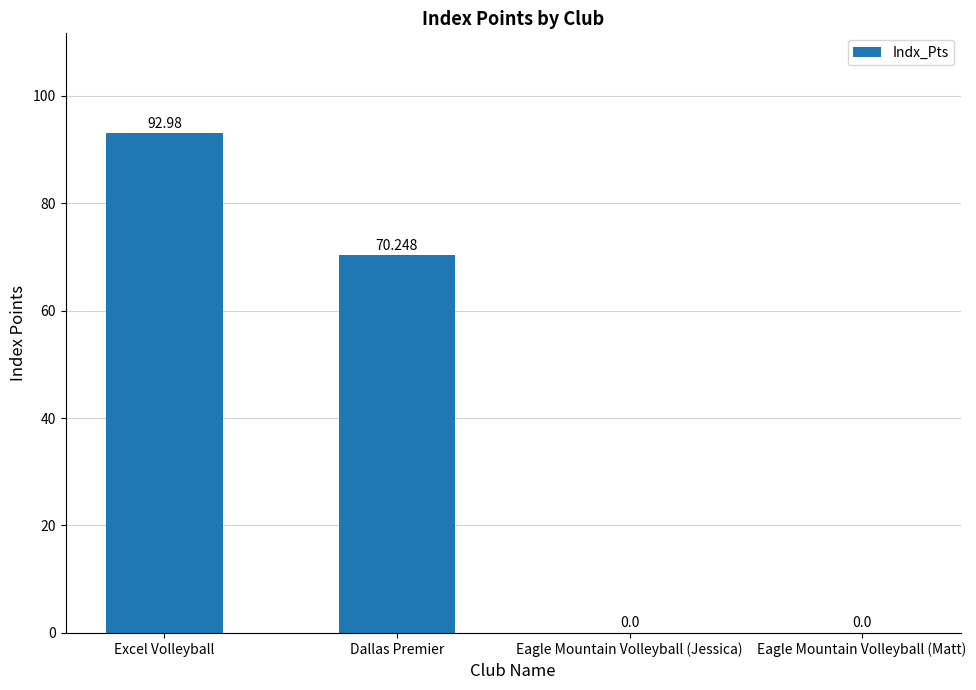

Does the chart contain stacked bars?

No